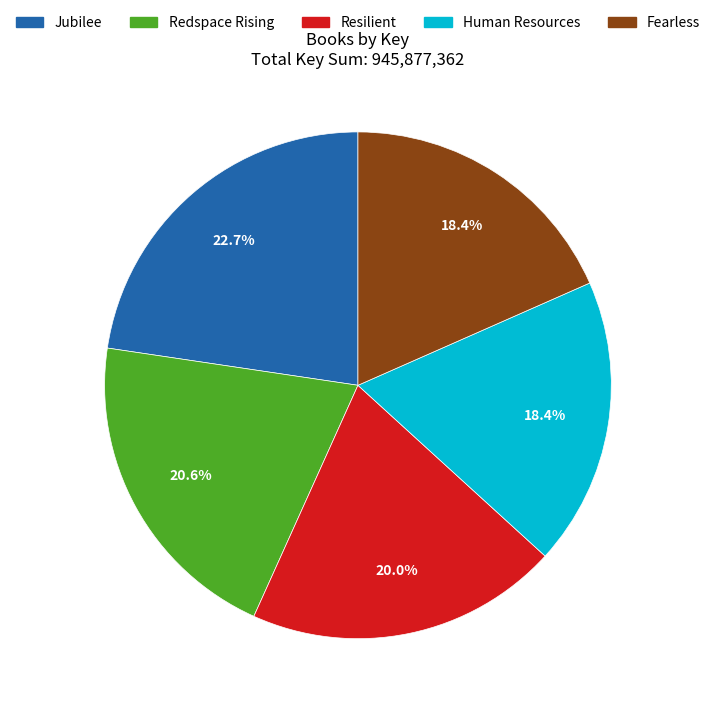

True or false: Human Resources accounts for 6% of the total.

False